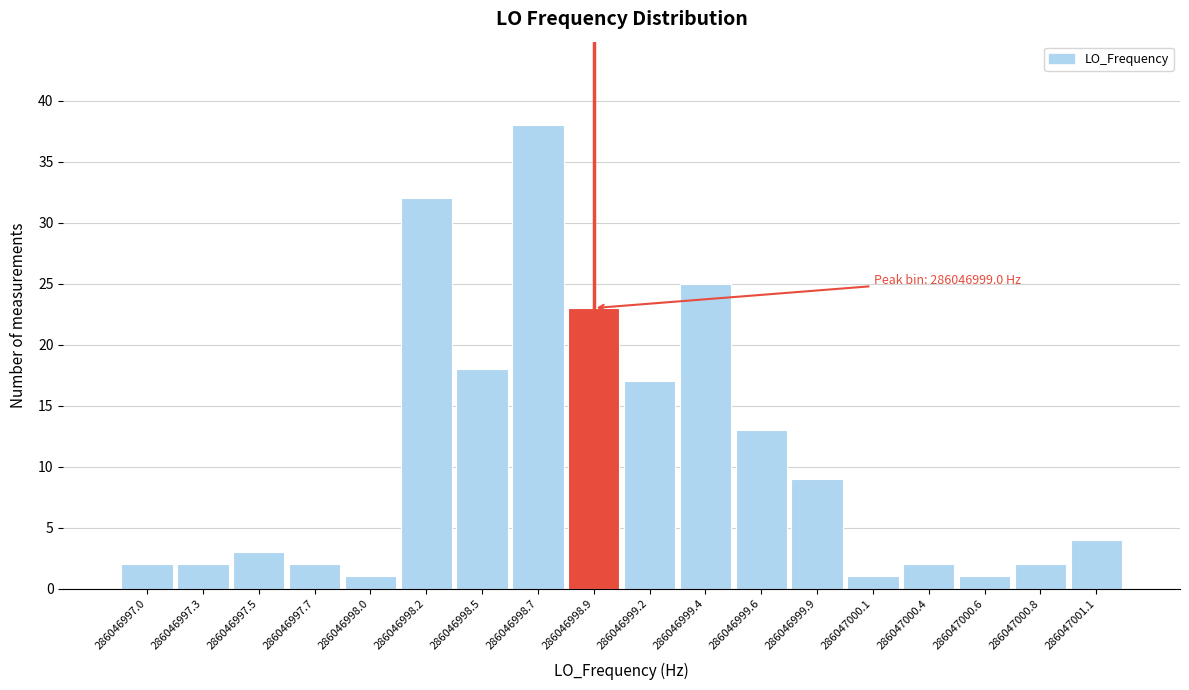

Reading left to right, extract all data points from this chart.

286046997.0=2	286046997.3=2	286046997.5=3	286046997.7=2	286046998.0=1	286046998.2=32	286046998.5=18	286046998.7=38	286046998.9=23	286046999.2=17	286046999.4=25	286046999.6=13	286046999.9=9	286047000.1=1	286047000.4=2	286047000.6=1	286047000.8=2	286047001.1=4